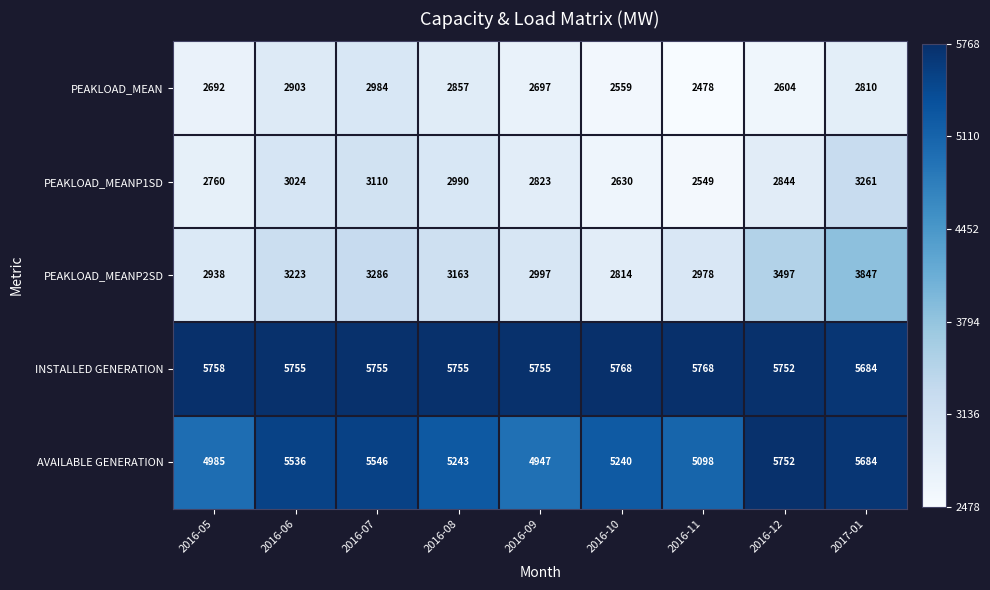

What is the smallest value displayed?

2478